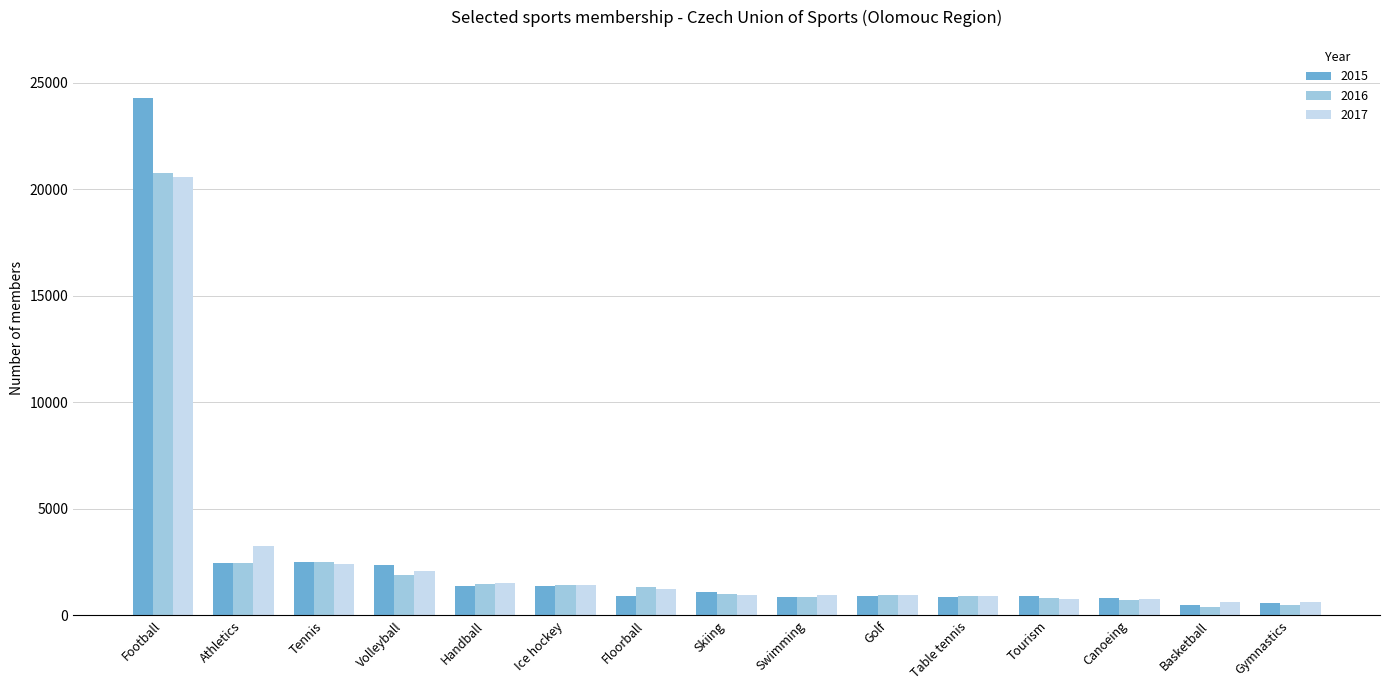

Is it true that 2017 equals 971 at Skiing?

True